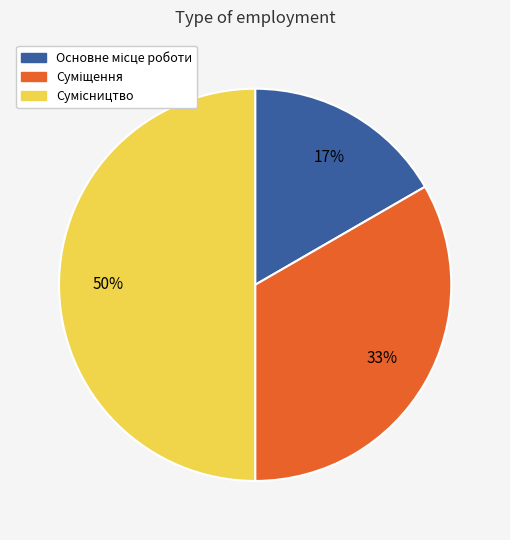

To the nearest percent, what is the average slice percentage?

33%